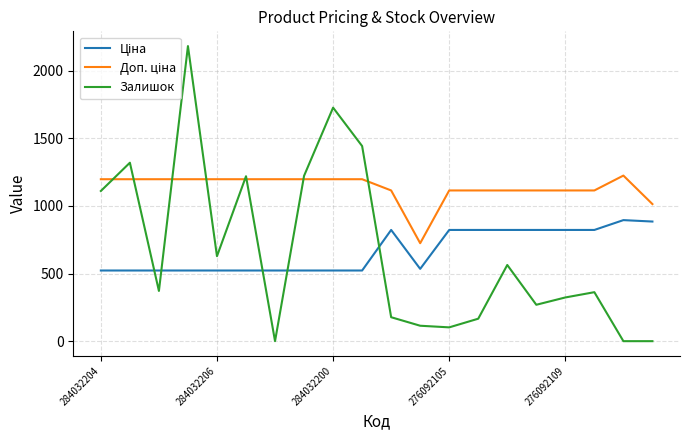

Which series has the largest range (max minus min)?

Залишок